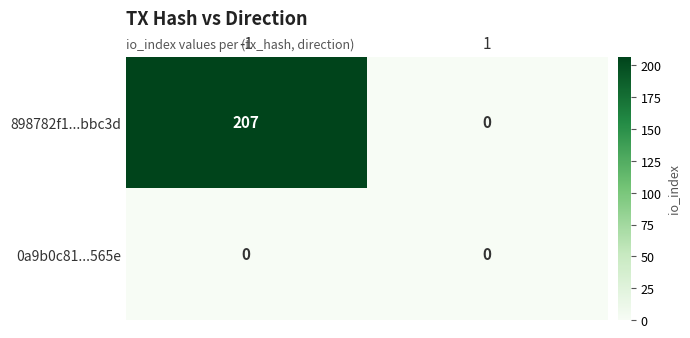

Which category has the highest value across all series?

-1